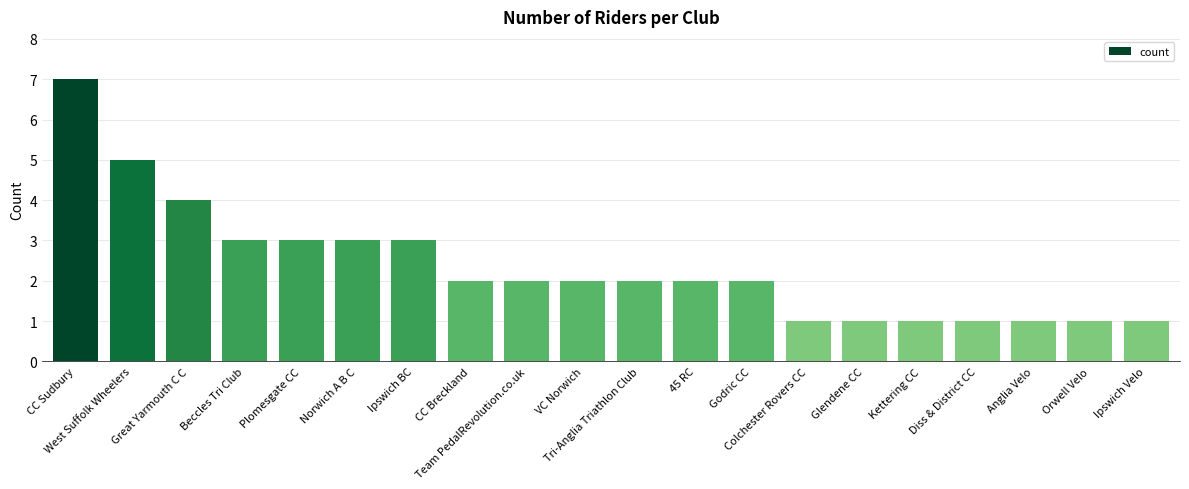

What is the maximum value shown in the chart?

7